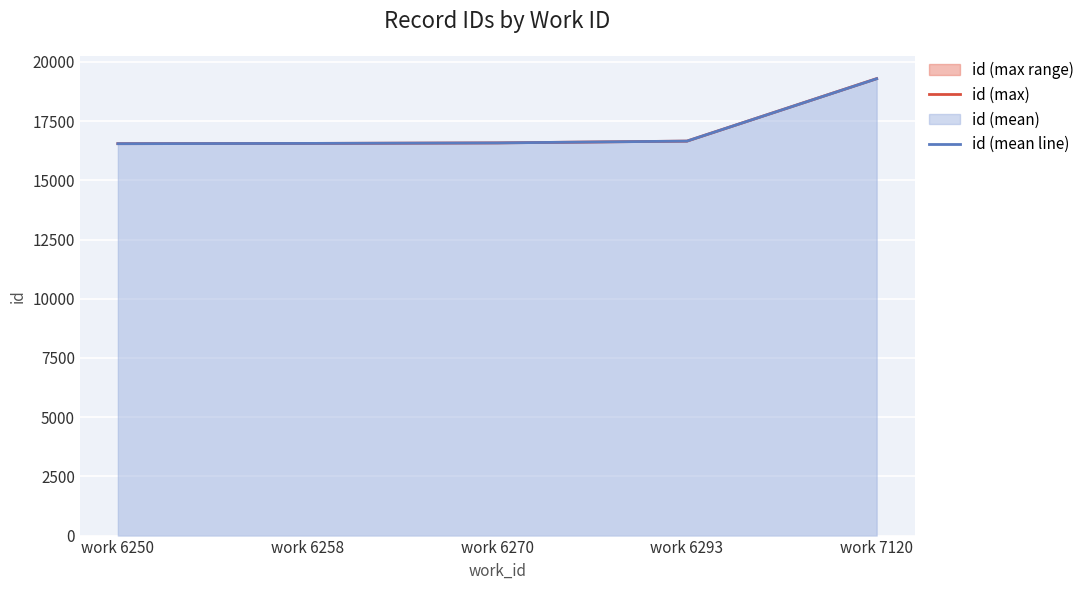

True or false: id (mean line) and id (max) intersect in this chart.

False